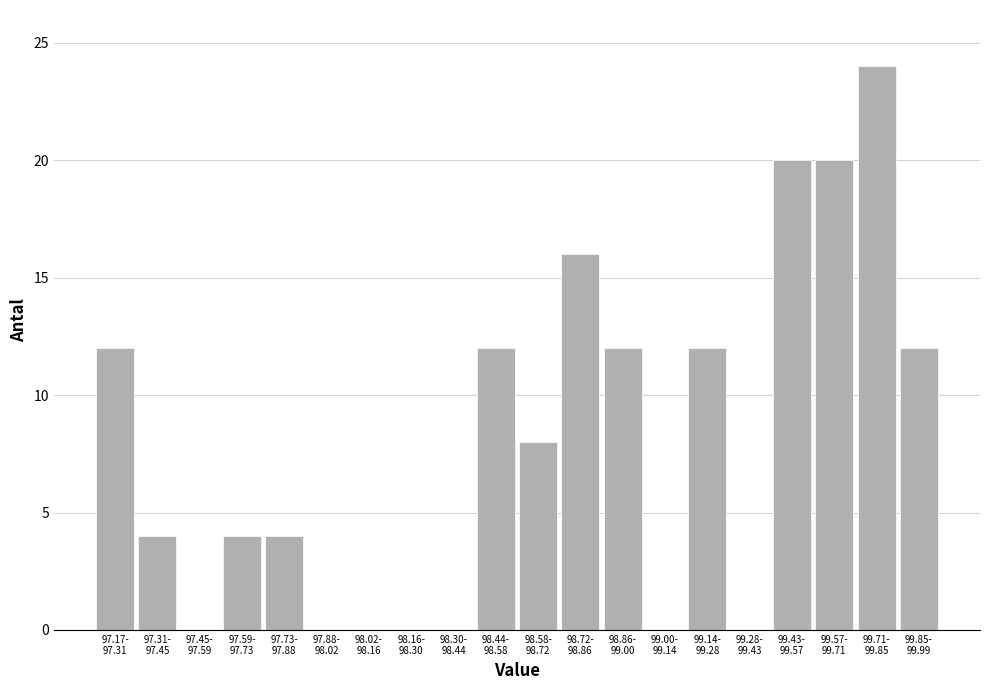

What is the maximum value shown in the chart?

24